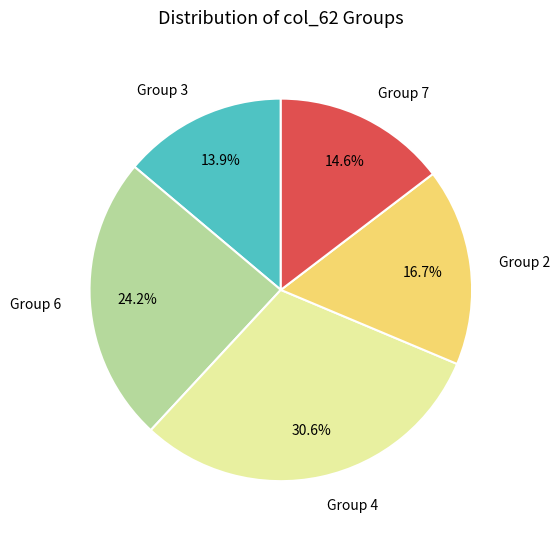

Which category has the biggest portion of the pie?

Group 4